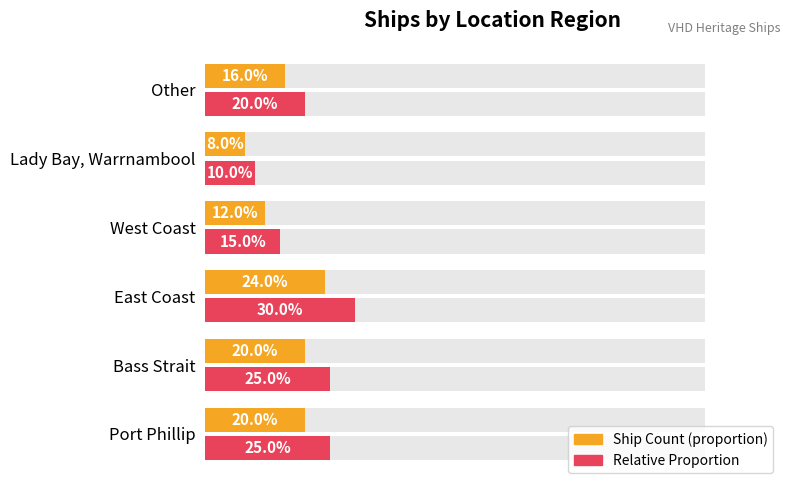

Reading right to left, transcribe all the data shown in this chart.

Ship Count: 16	8	12	24	20	20
Relative Count: 20	10	15	30	25	25